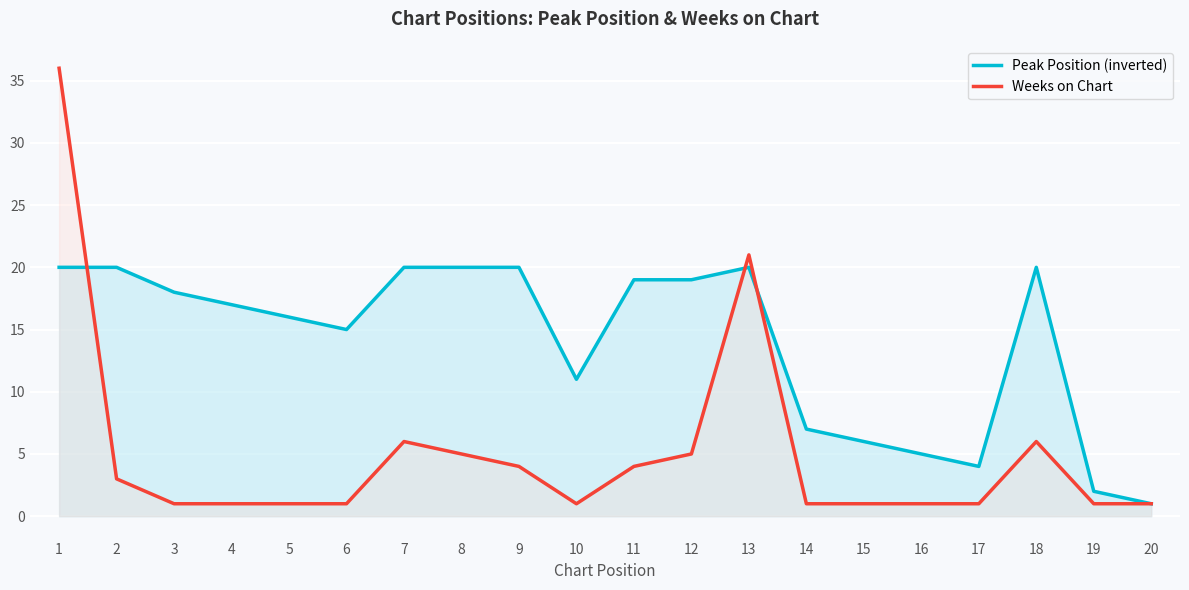

Which label corresponds to the smallest value in the chart?

20